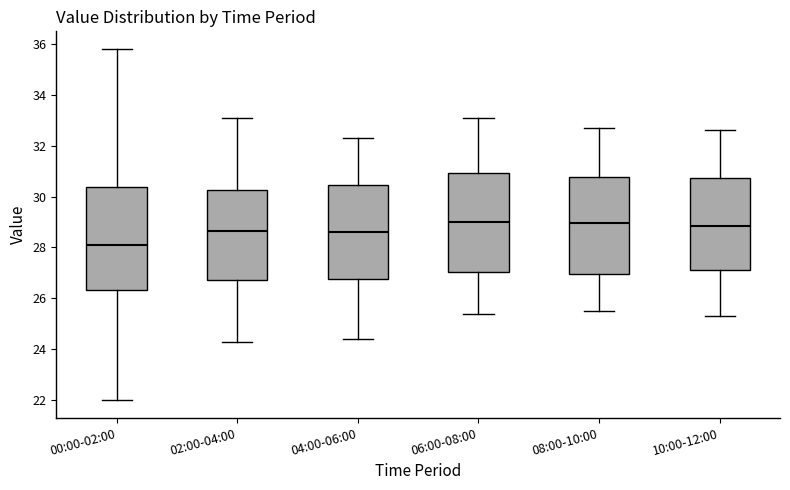

Reading left to right, read every box against the y-axis: the position of its median line, the range the box covers, and the ends of its whiskers. The values are not printed on the chart, so give them approximately, as read against the axis.

00:00-02:00: median 28.0, box 26.4 to 30.4, whiskers 22.0 to 35.8
02:00-04:00: median 28.6, box 26.8 to 30.2, whiskers 24.4 to 33.2
04:00-06:00: median 28.6, box 26.8 to 30.4, whiskers 24.4 to 32.4
06:00-08:00: median 29.0, box 27.0 to 31.0, whiskers 25.4 to 33.2
08:00-10:00: median 29.0, box 27.0 to 30.8, whiskers 25.6 to 32.8
10:00-12:00: median 28.8, box 27.2 to 30.8, whiskers 25.4 to 32.6